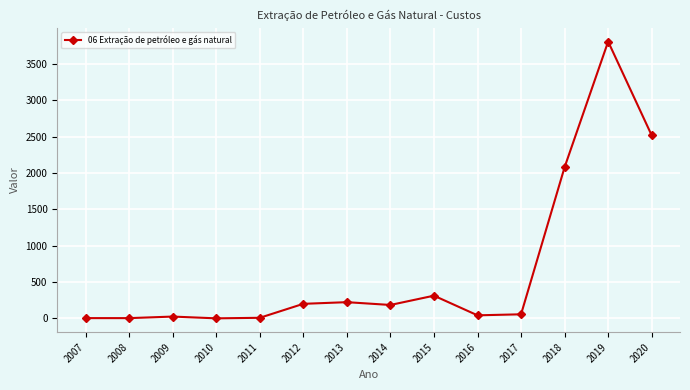

True or false: there are more than 2 points higher than both neighbors.

True